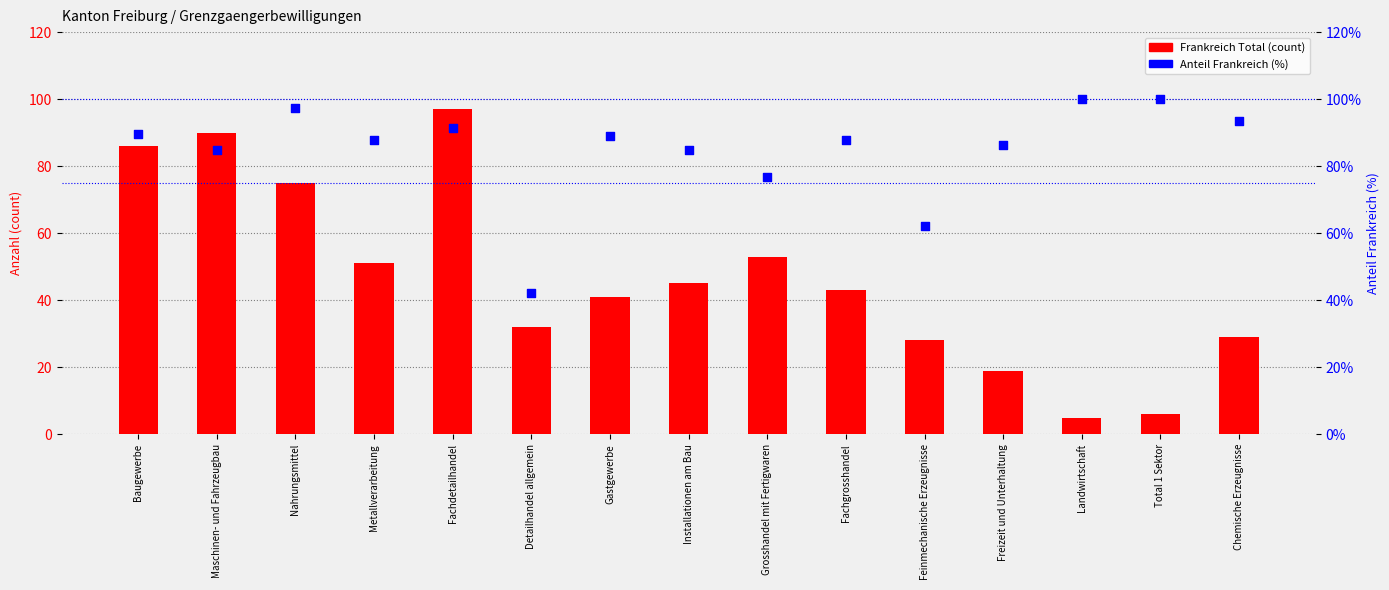

Which series contains the lowest Y value?

Frankreich Total